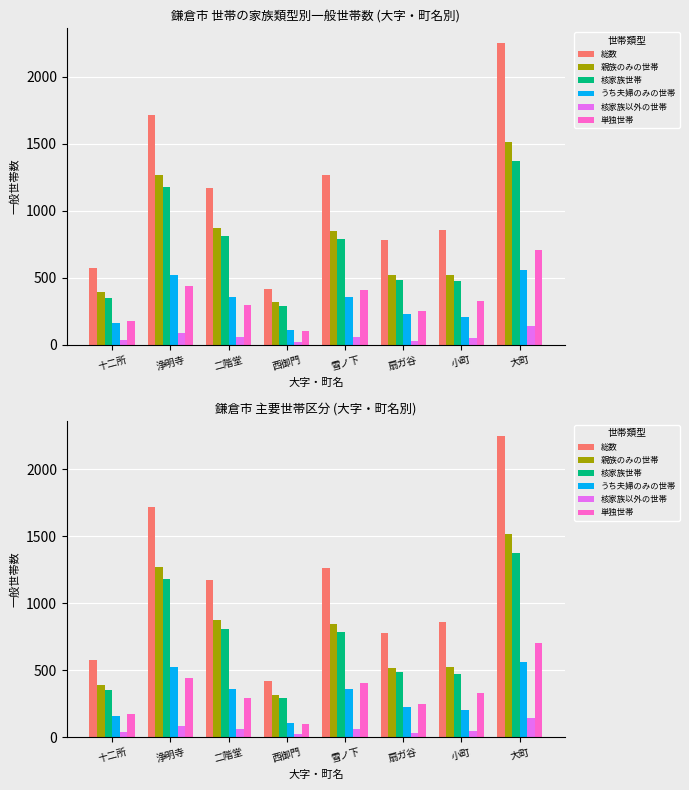

Is it true that 単独世帯 equals 56 at 扇ガ谷?

False